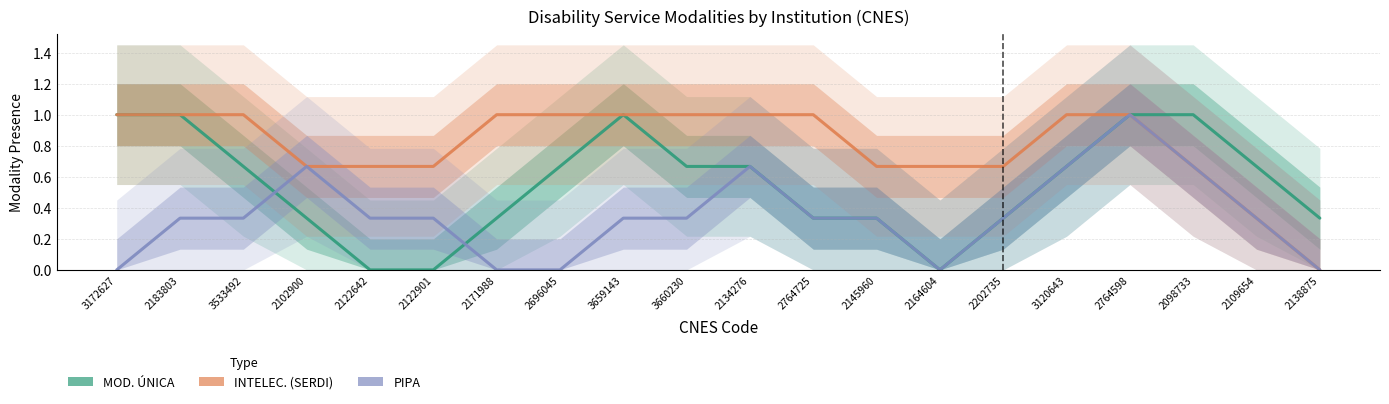

What is the spread (max minus min) of values at 2183803?

0.7